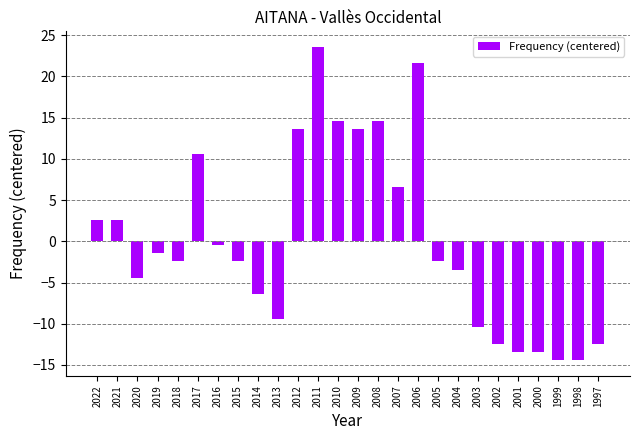

What is the approximate value at 2020?

-4.4